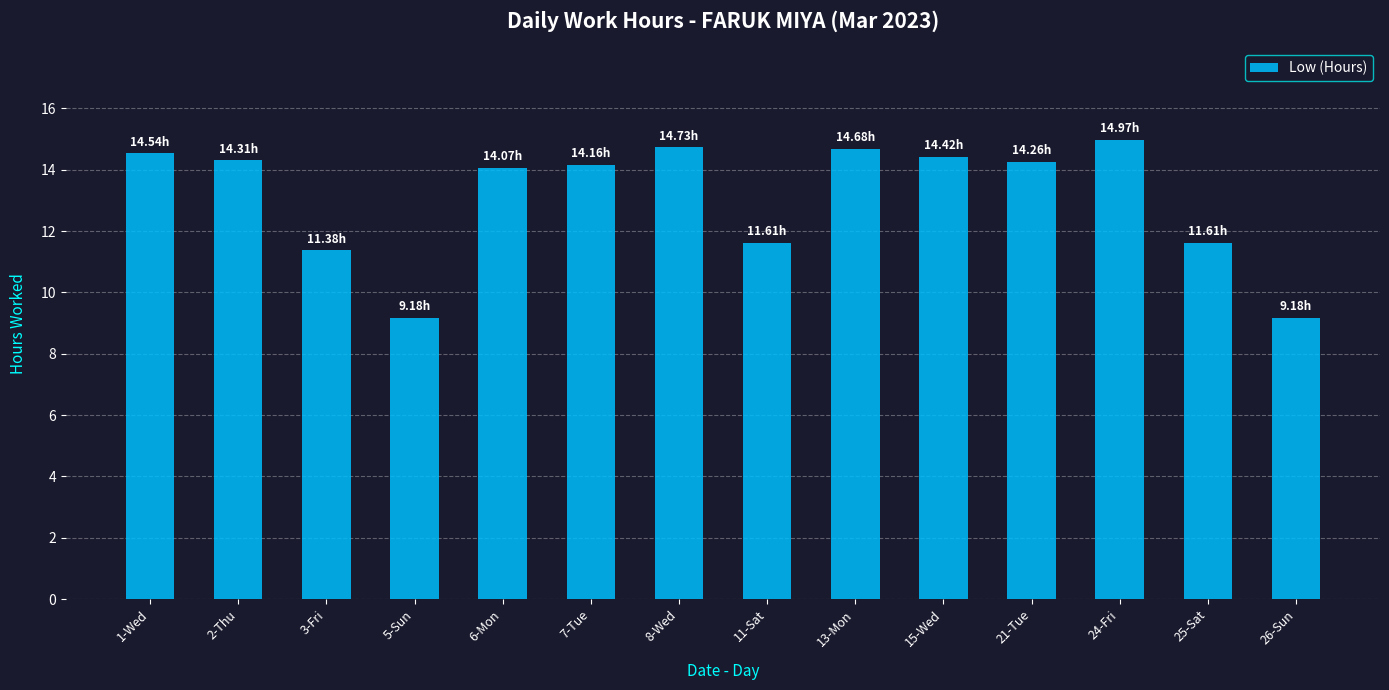

What is the sum of the values at 1-Wed and 21-Tue?

28.8